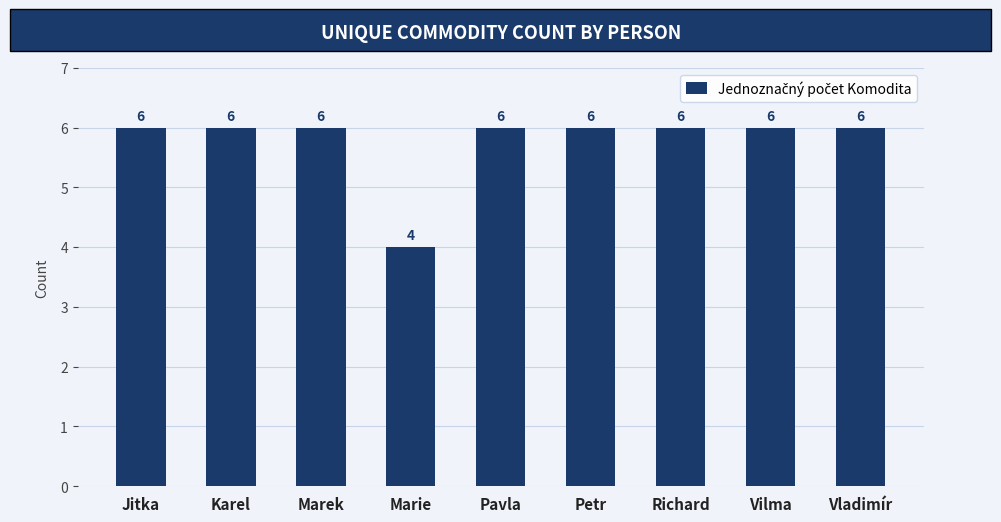

Reading right to left, transcribe all the data shown in this chart.

6	6	6	6	6	4	6	6	6